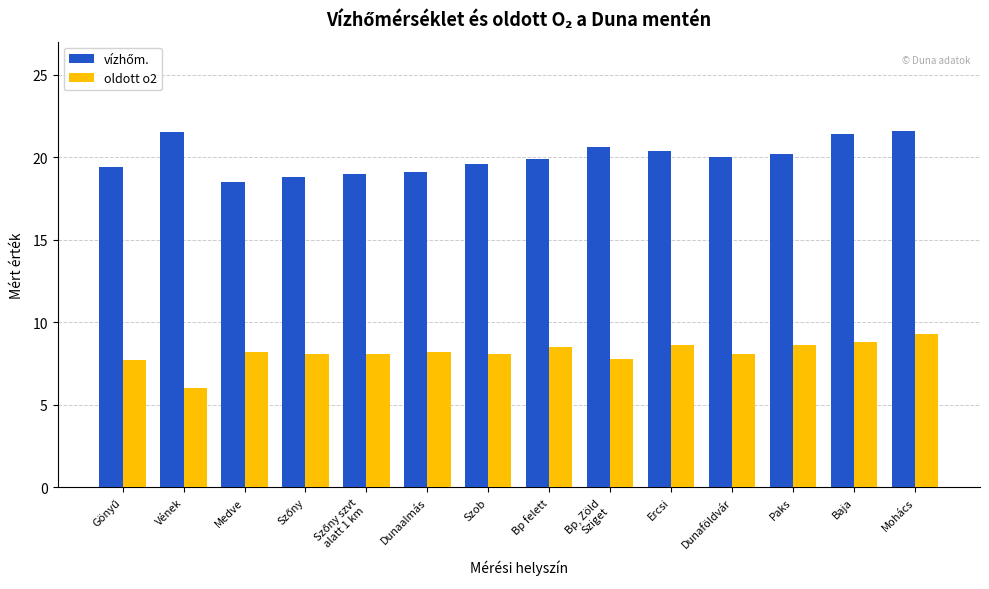

What is the spread (max minus min) of values at Medve?

10.3